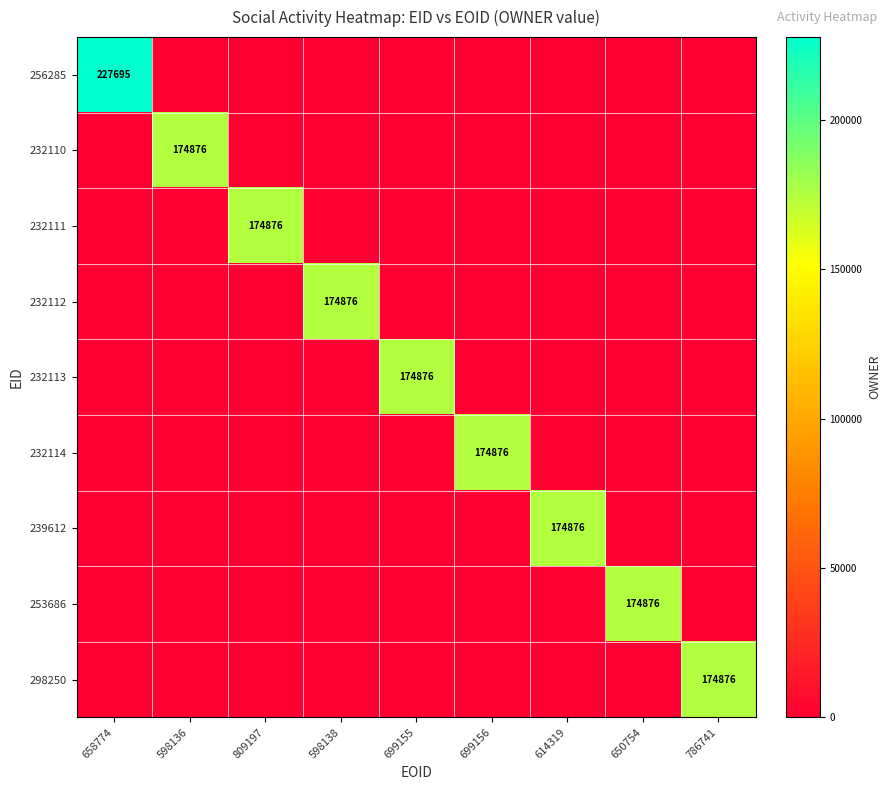

The value of 232113 at 699155 is 174876. True or false?

True